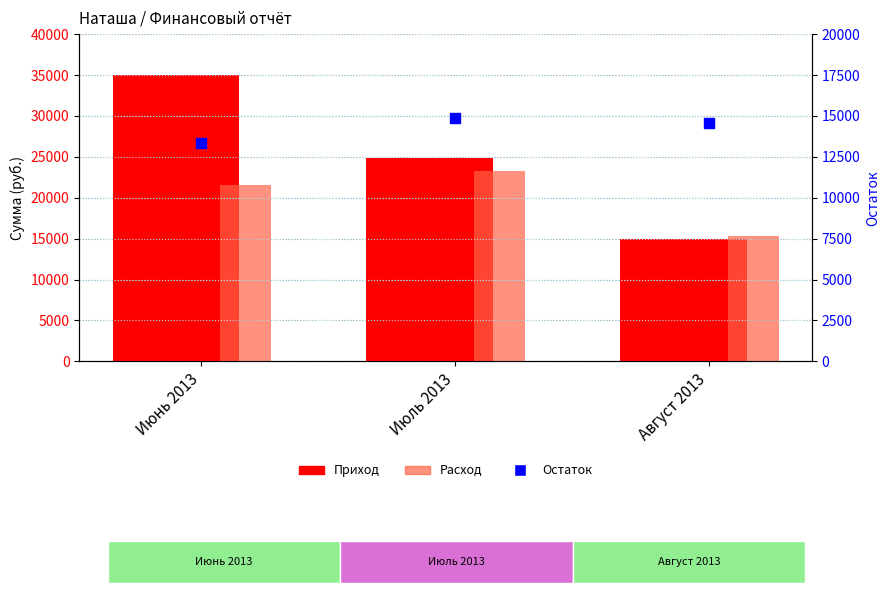

What is the total value across all series at Июль 2013?

62979